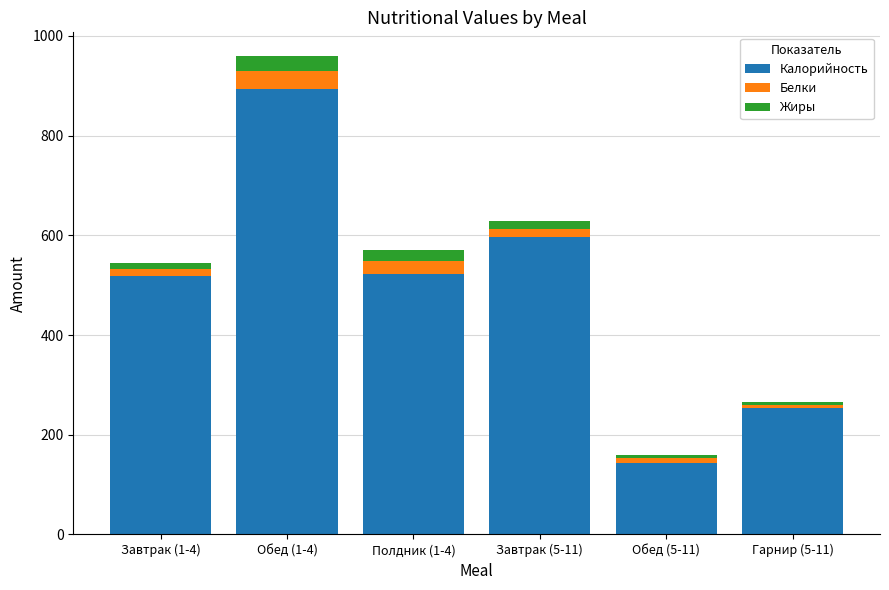

At which label does Калорийность reach its peak?

Обед (1-4)